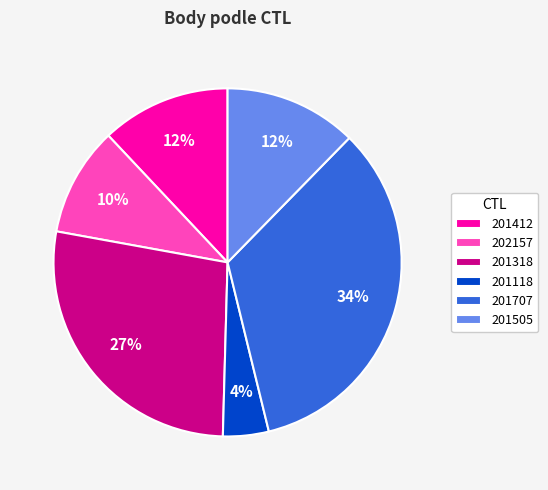

Count the number of slices in the pie.

6